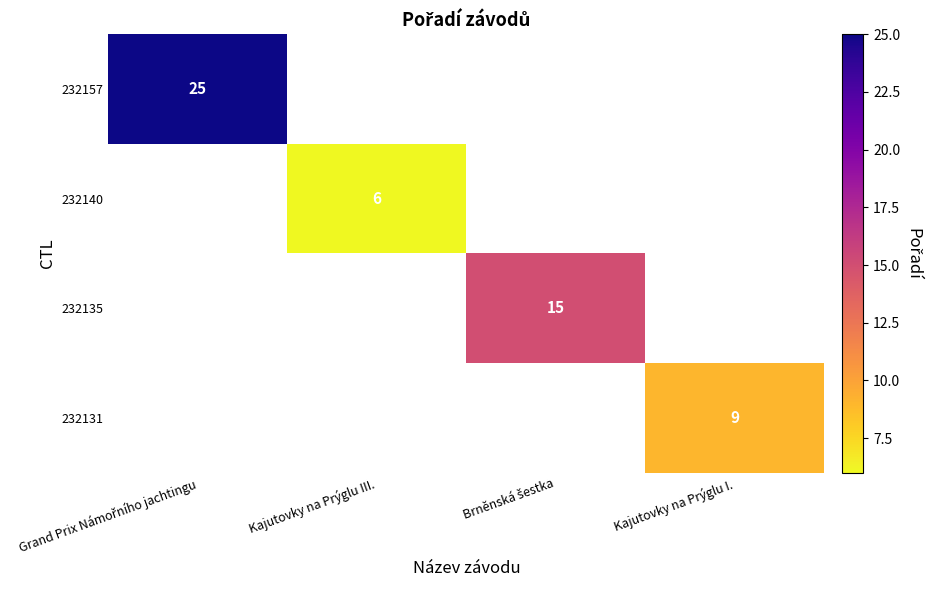

What is the smallest value displayed?

6.0